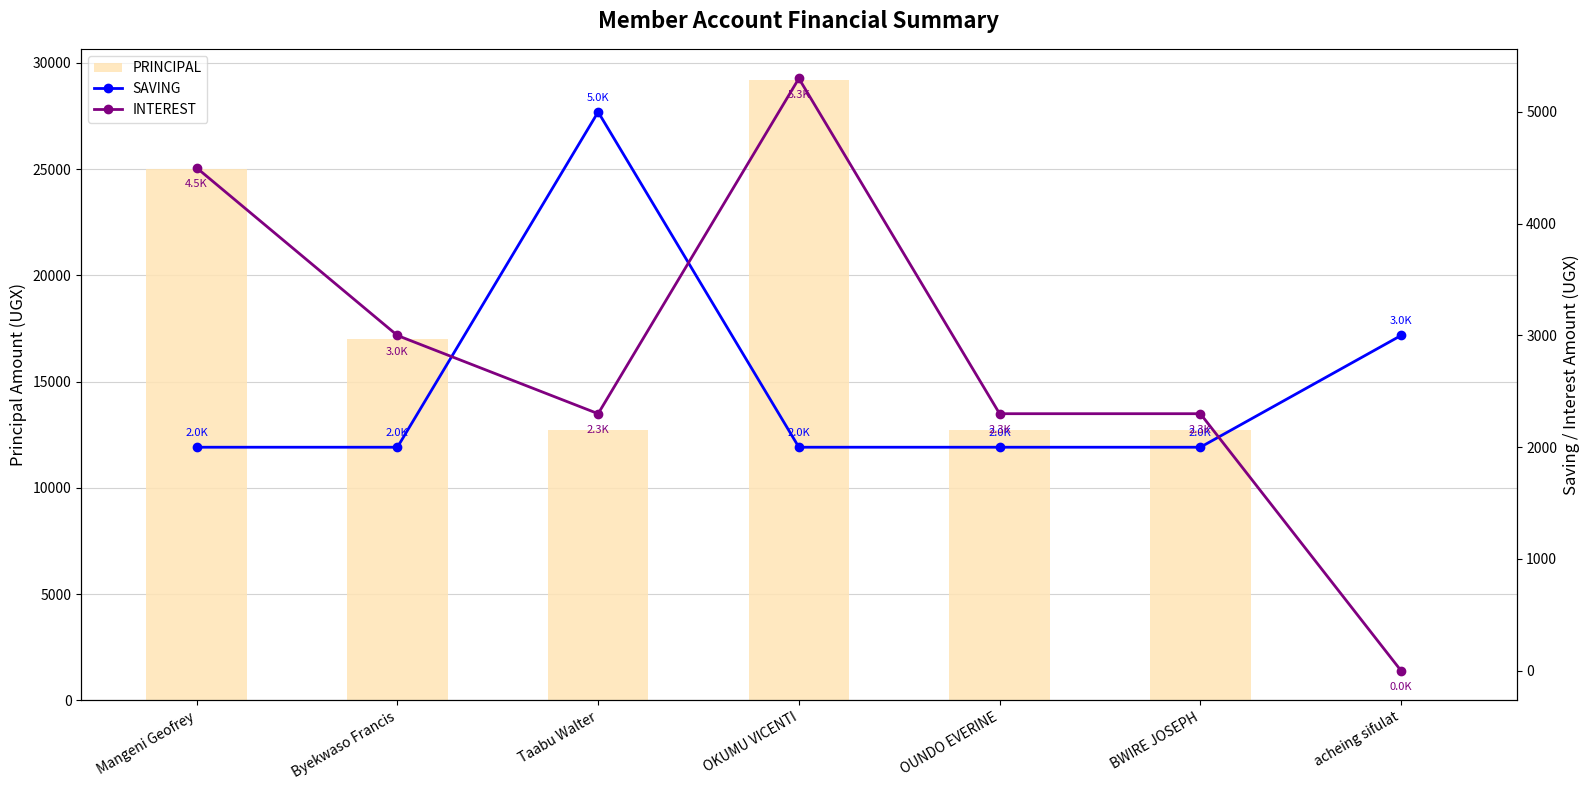

Rank the series by their maximum value, from highest to lowest.

PRINCIPAL, INTEREST, SAVING